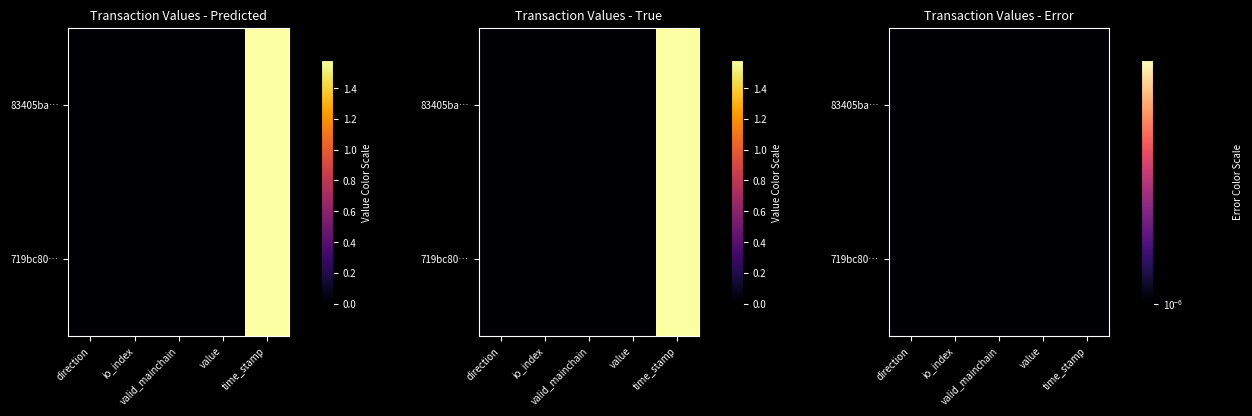

Where is 83405ba057f508f77db56bae671d243ade7aac6 nearest to the value 791025080?

io_index